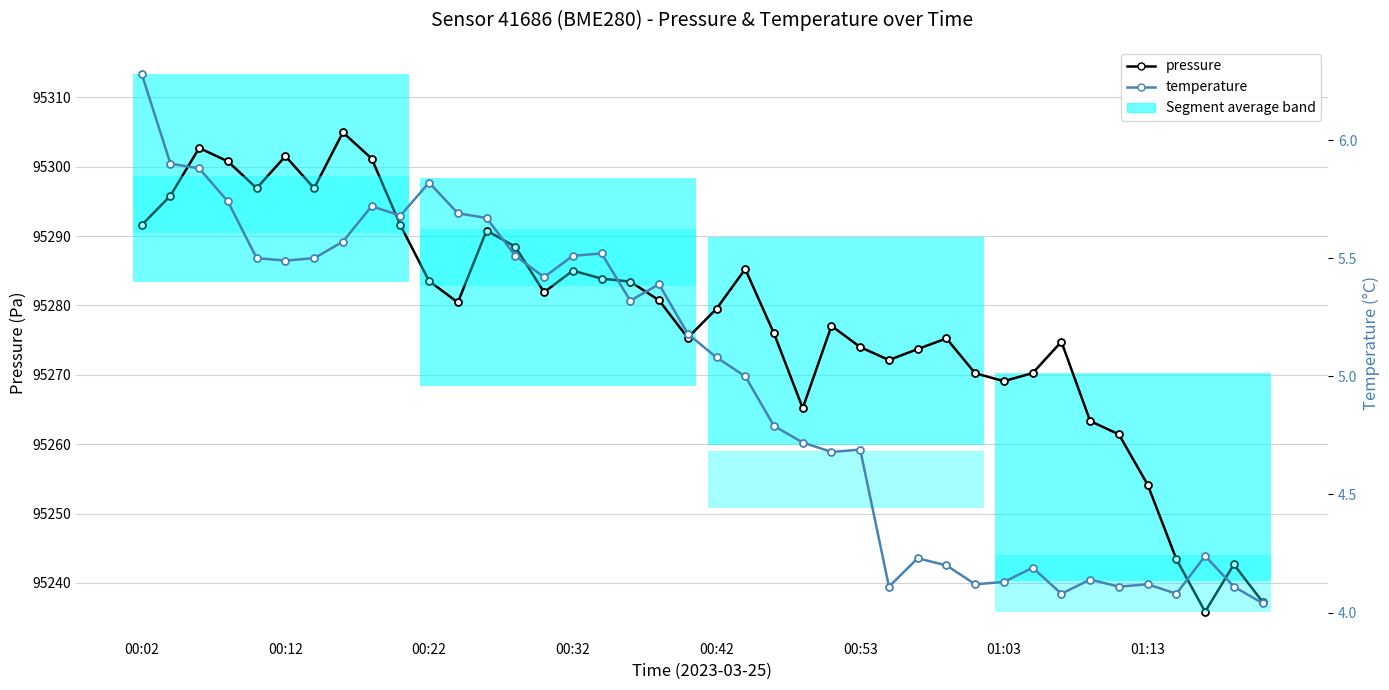

List the series in order of their peak value, highest first.

pressure, temperature